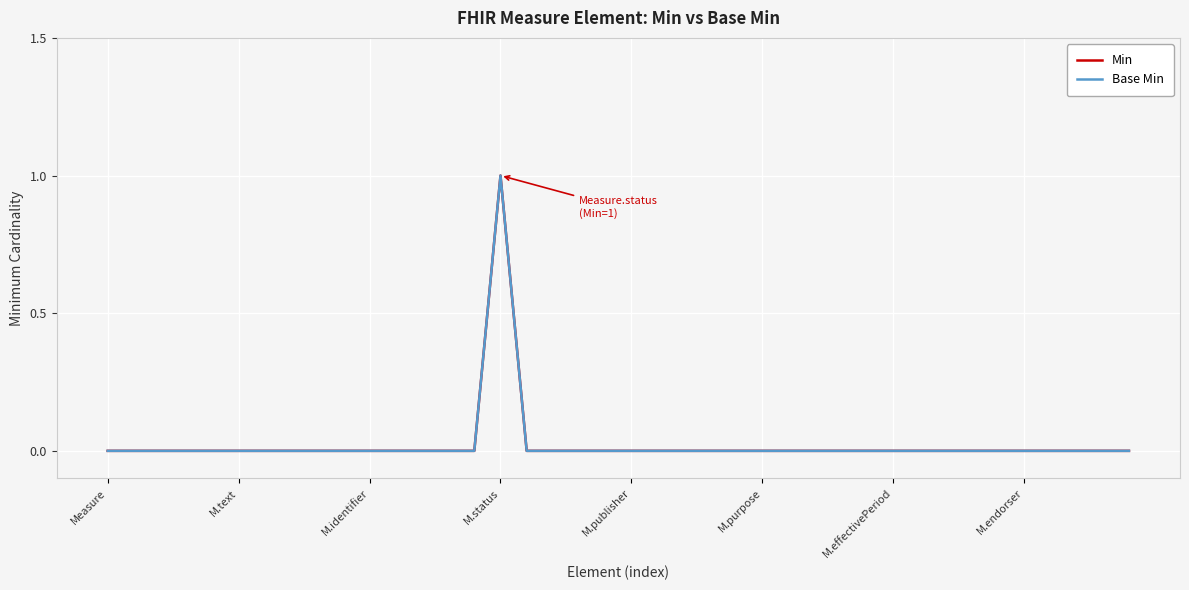

Does the chart have visible grid lines?

Yes